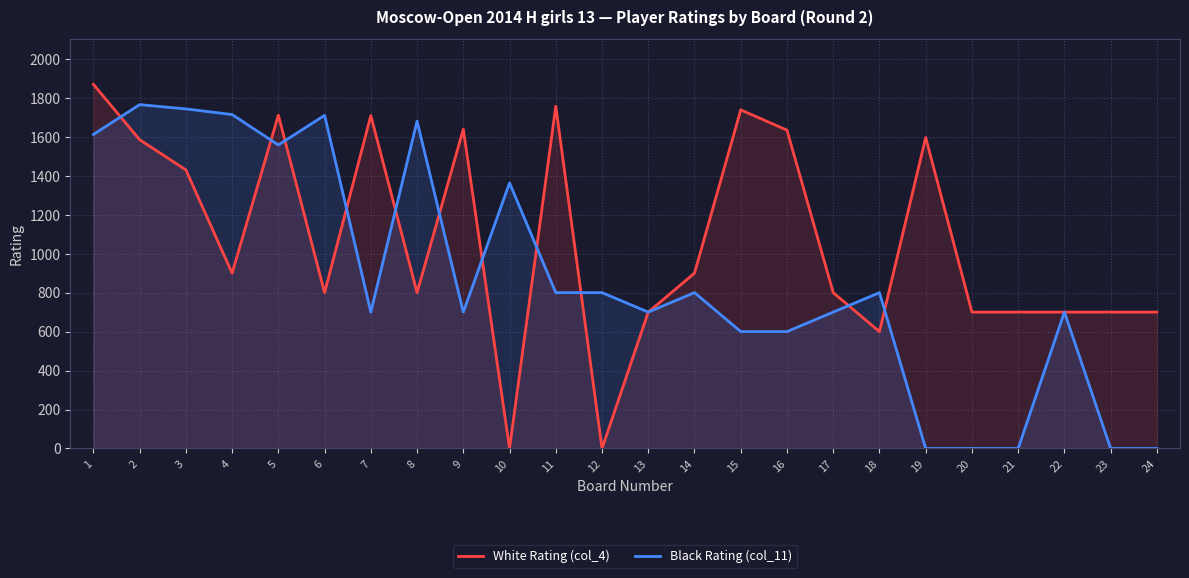

How many interior local valleys does the Black Rating (col_11) series have?

4